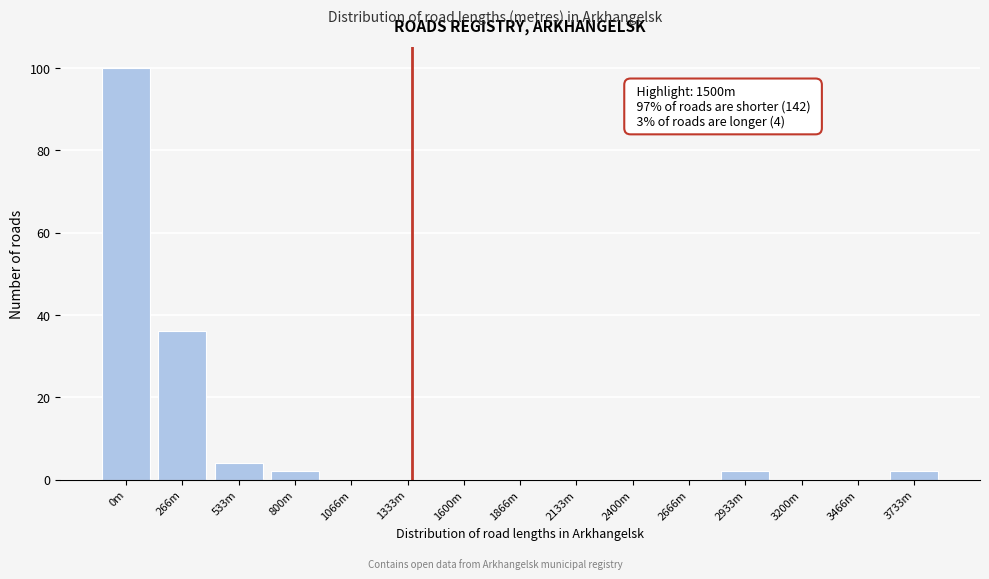

Reading right to left, what are all the values shown in this chart?

3733m=2	3466m=0	3200m=0	2933m=2	2666m=0	2400m=0	2133m=0	1866m=0	1600m=0	1333m=0	1066m=0	800m=2	533m=4	266m=36	0m=100